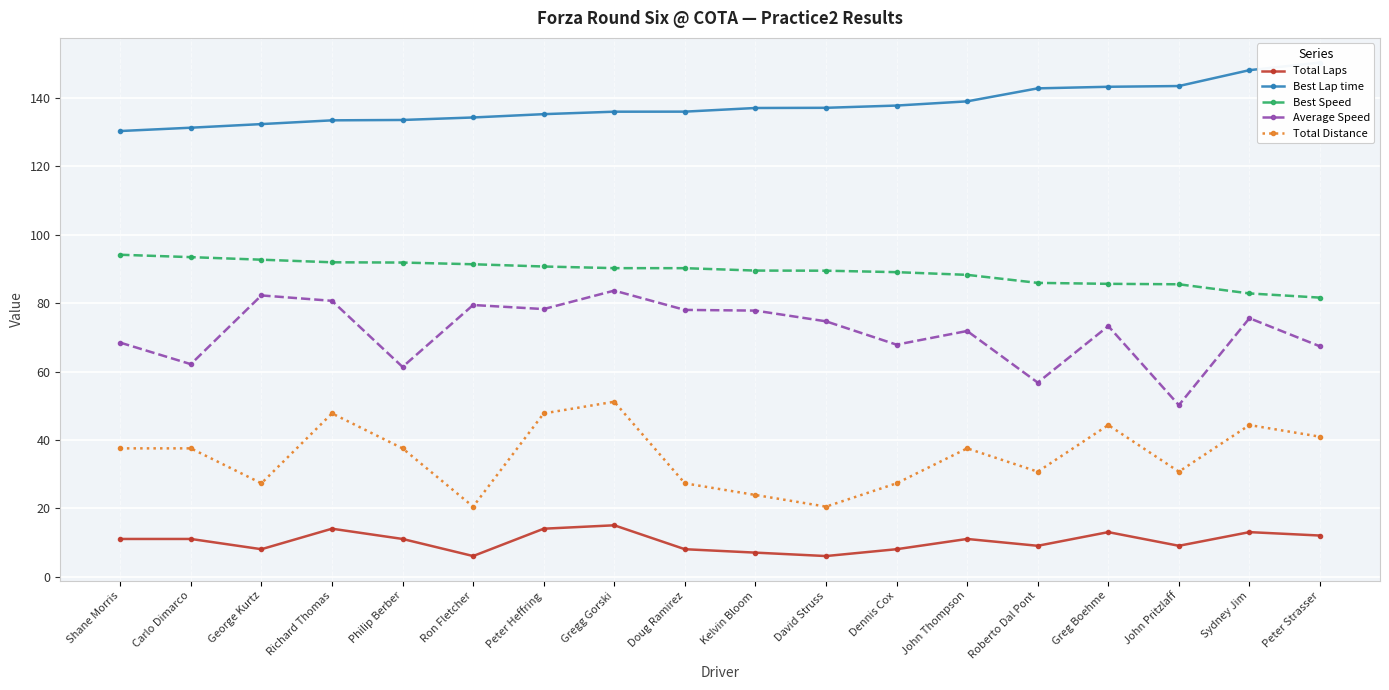

How many data points does each series have?

18